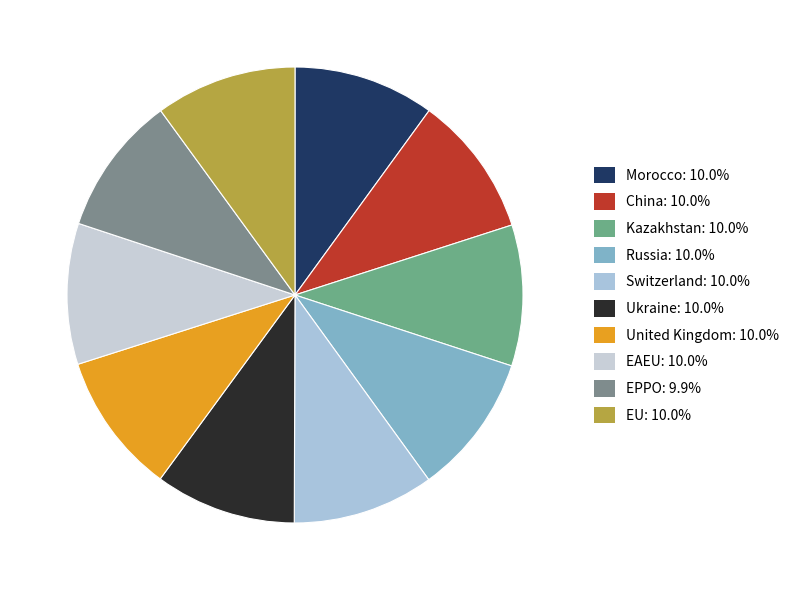

Which category has the smallest portion of the pie?

EPPO